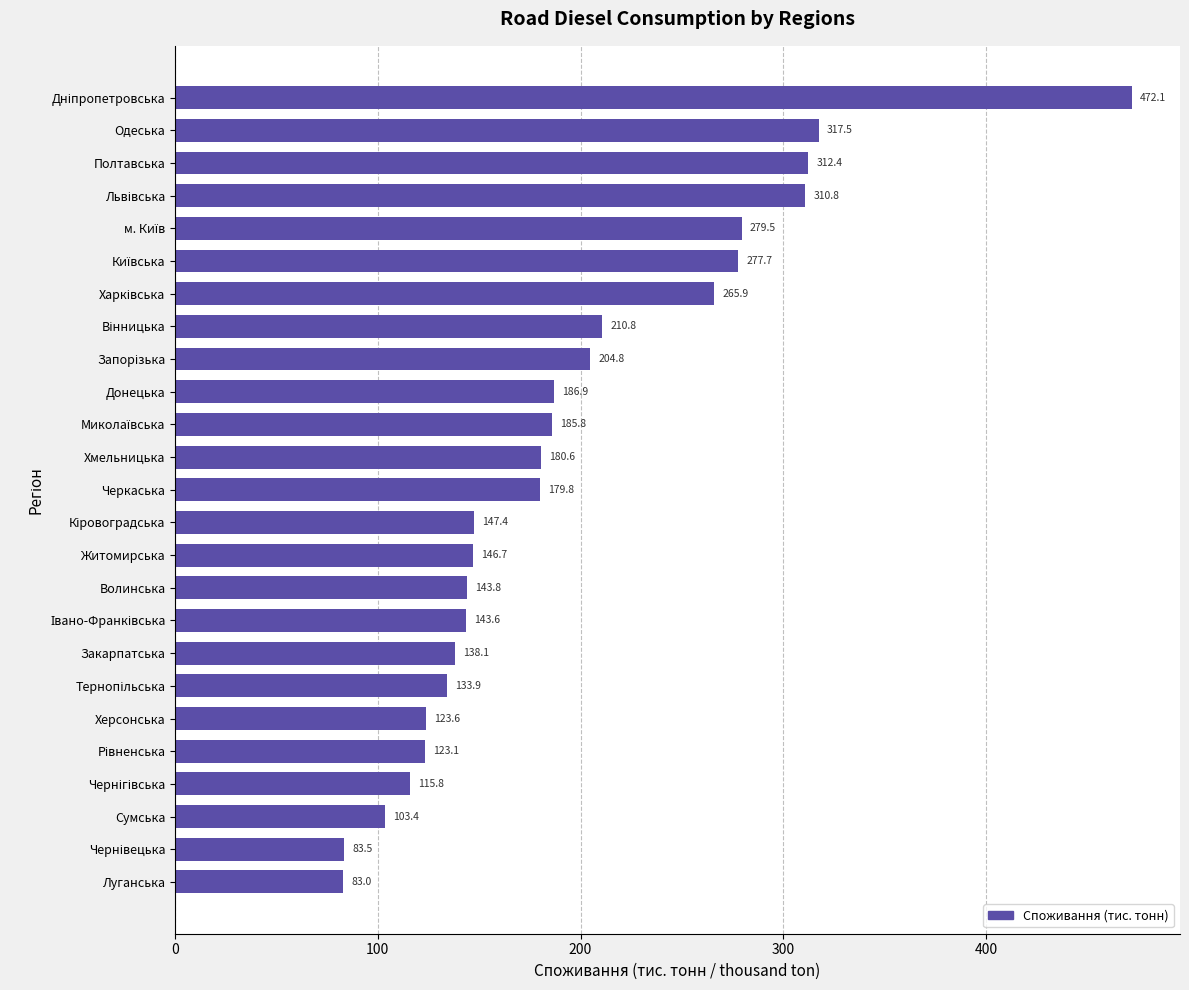

What is the value of the 22nd bar from the top?

115.8